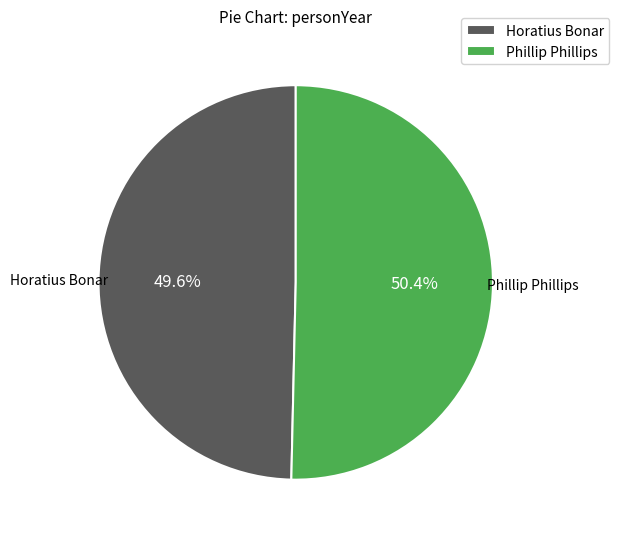

Is it true that Phillip Phillips is 40% of the pie?

False